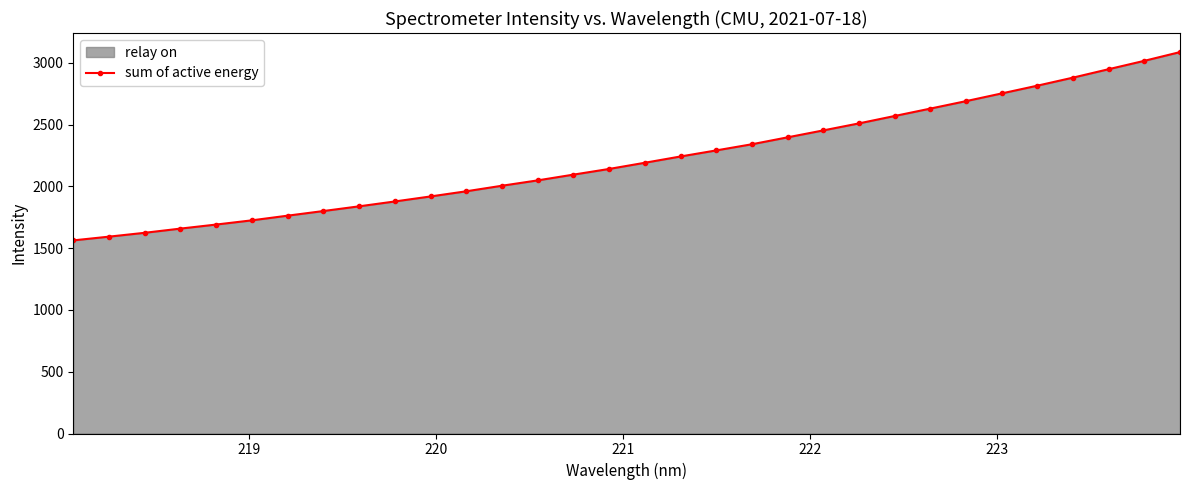

What is the average value?

2222.5